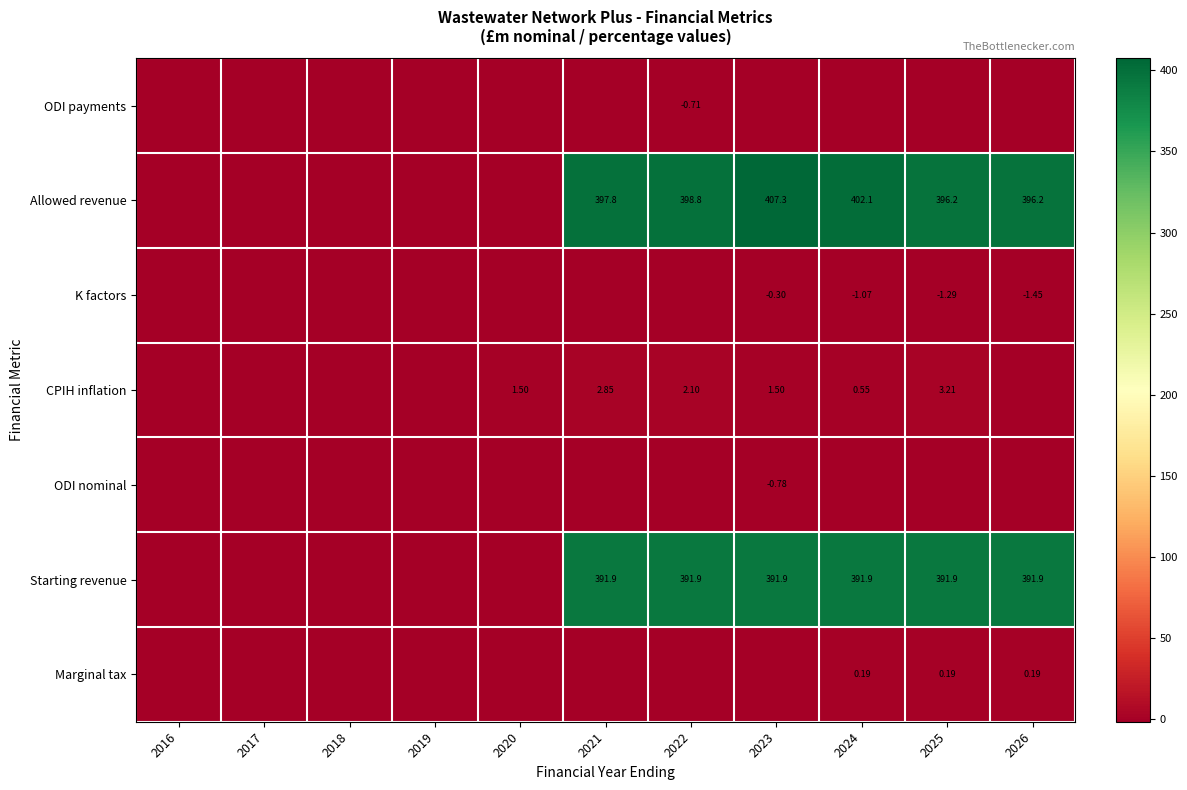

At which label does Starting revenue first exceed 391?

2021